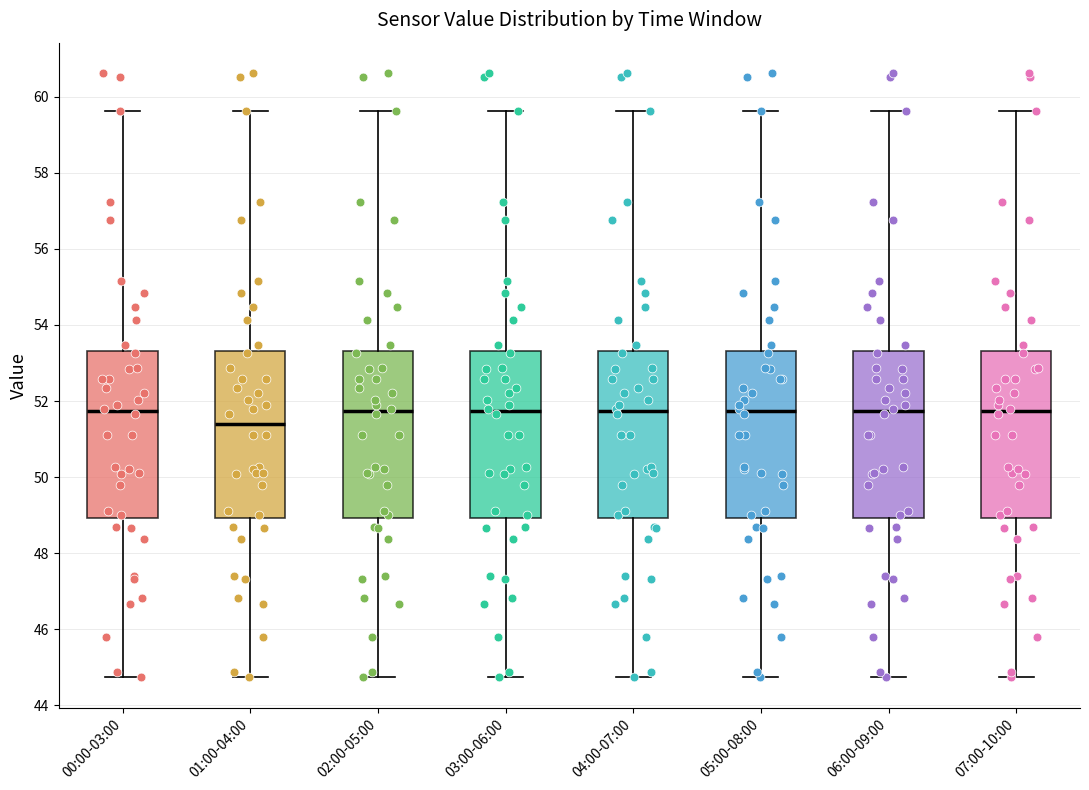

Reading left to right, transcribe this box plot: for each box, give where its median line is, the range the box spans, and where its two whiskers end, as read against the y-axis. The values are not printed on the chart, so give them approximately, as read against the axis.

00:00-03:00: median 51.8, box 49.0 to 53.4, whiskers 44.8 to 59.6
01:00-04:00: median 51.4, box 49.0 to 53.4, whiskers 44.8 to 59.6
02:00-05:00: median 51.8, box 49.0 to 53.4, whiskers 44.8 to 59.6
03:00-06:00: median 51.8, box 49.0 to 53.4, whiskers 44.8 to 59.6
04:00-07:00: median 51.8, box 49.0 to 53.4, whiskers 44.8 to 59.6
05:00-08:00: median 51.8, box 49.0 to 53.4, whiskers 44.8 to 59.6
06:00-09:00: median 51.8, box 49.0 to 53.4, whiskers 44.8 to 59.6
07:00-10:00: median 51.8, box 49.0 to 53.4, whiskers 44.8 to 59.6